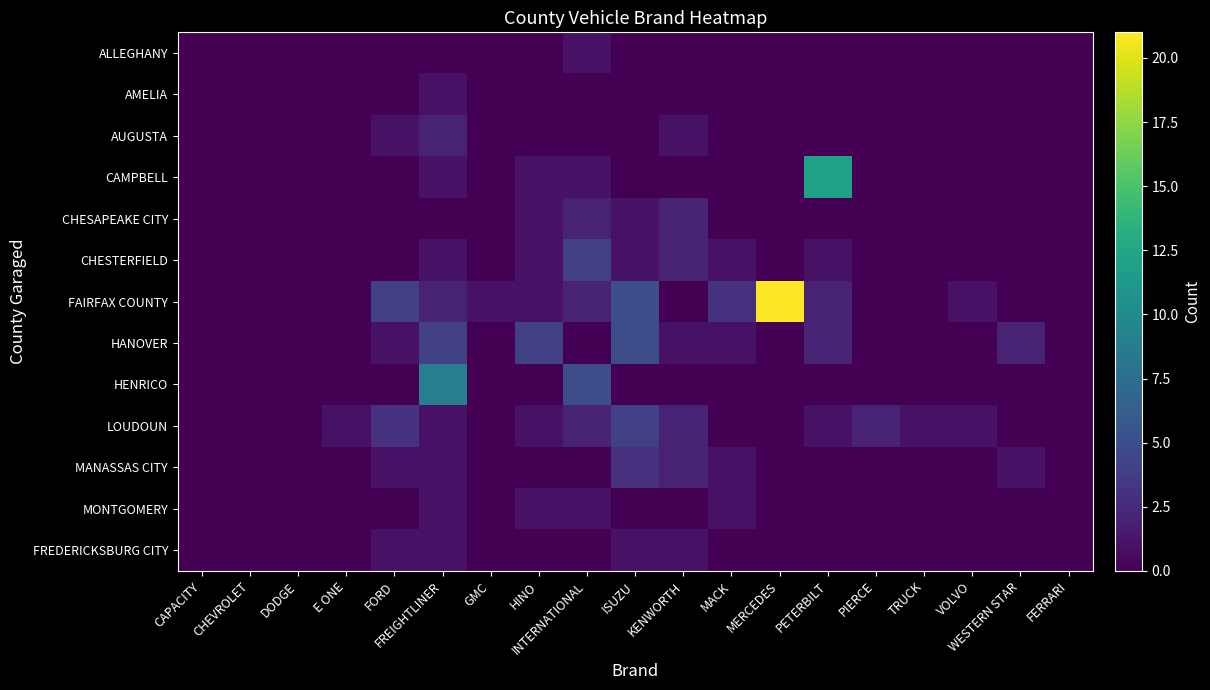

At which category does the chart reach its peak across all series?

MERCEDES